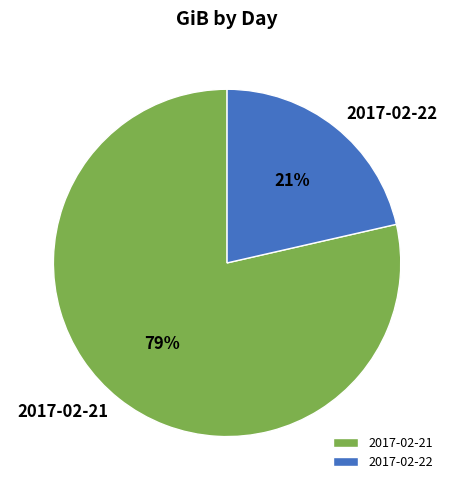

To the nearest percent, what is the average slice percentage?

50%